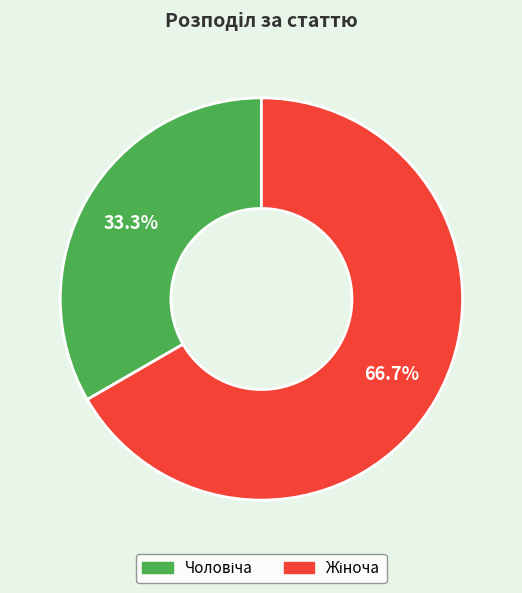

Is there any slice that represents more than half of the pie?

Yes